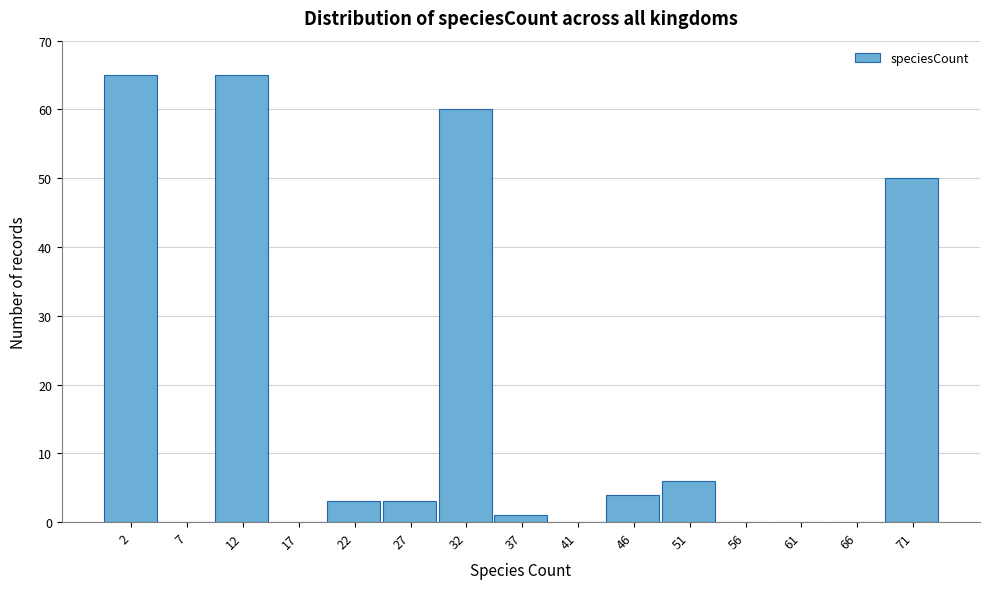

Reading right to left, transcribe all the data shown in this chart.

71=50	66=0	61=0	56=0	51=6	46=4	41=0	37=1	32=60	27=3	22=3	17=0	12=65	7=0	2=65